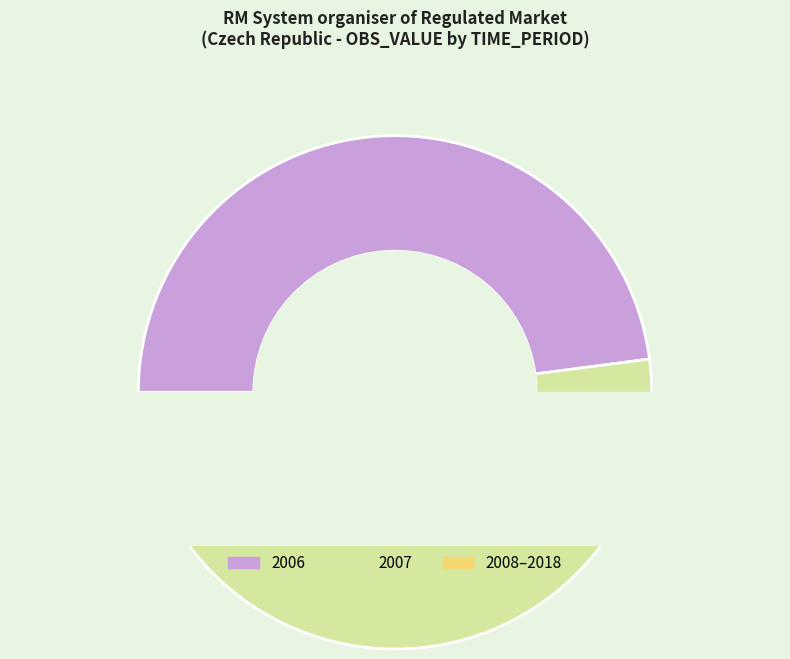

Combined, what portion of the pie is 2013 and 2007?

50.0%